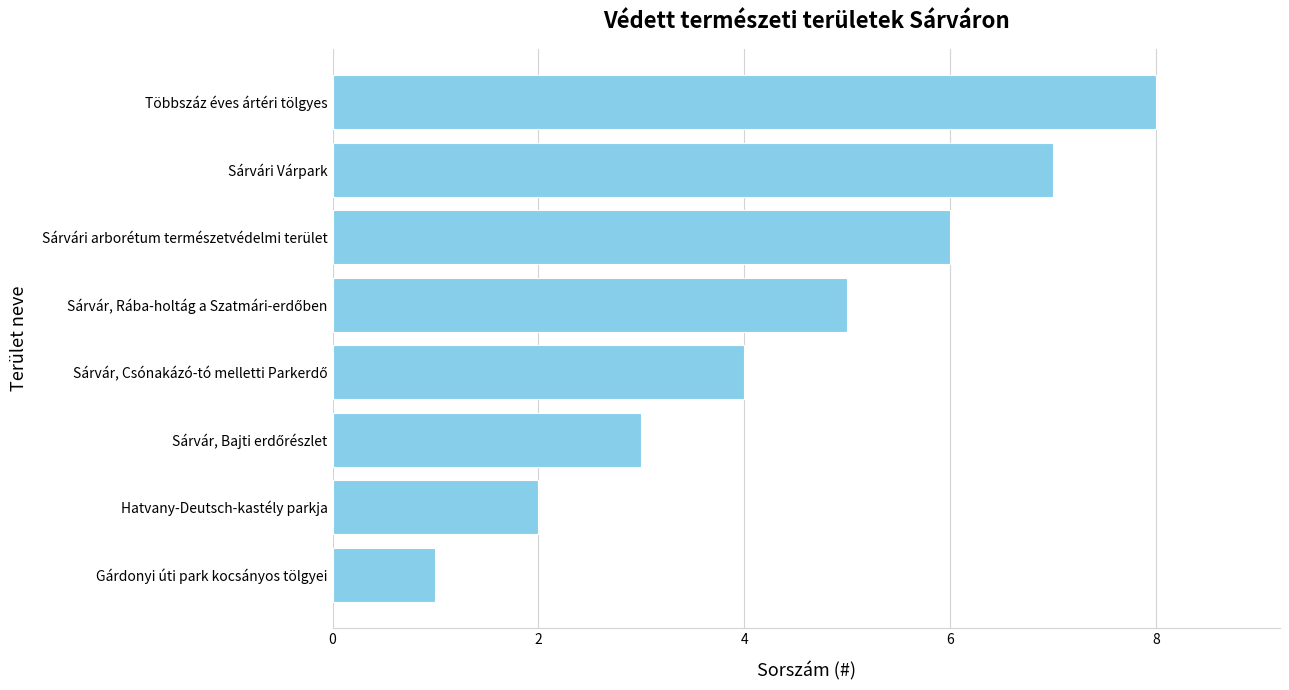

What is the difference between the second highest and second lowest values?

5